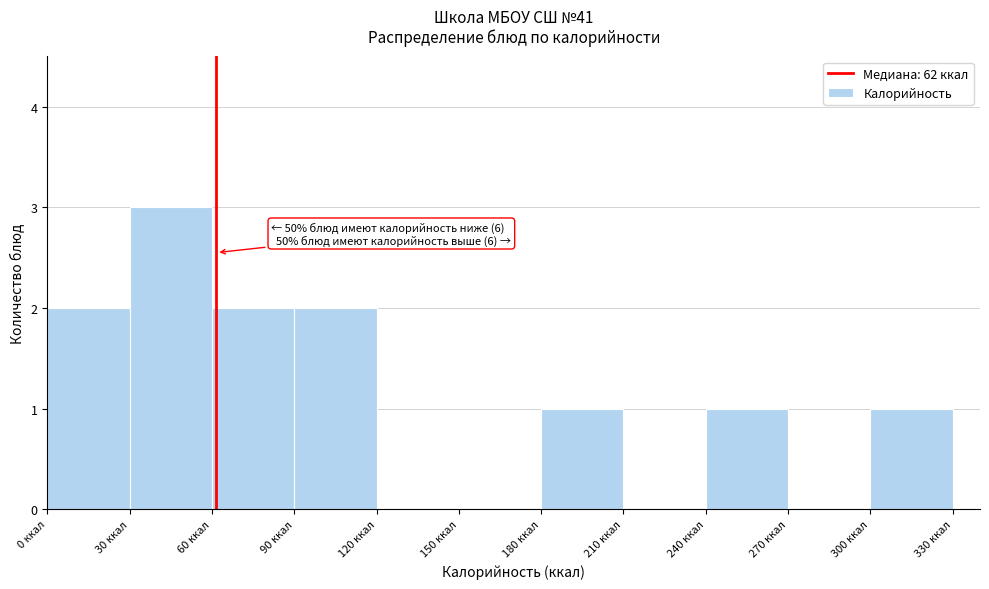

Which range on the x-axis has the tallest bar?

30 to 60